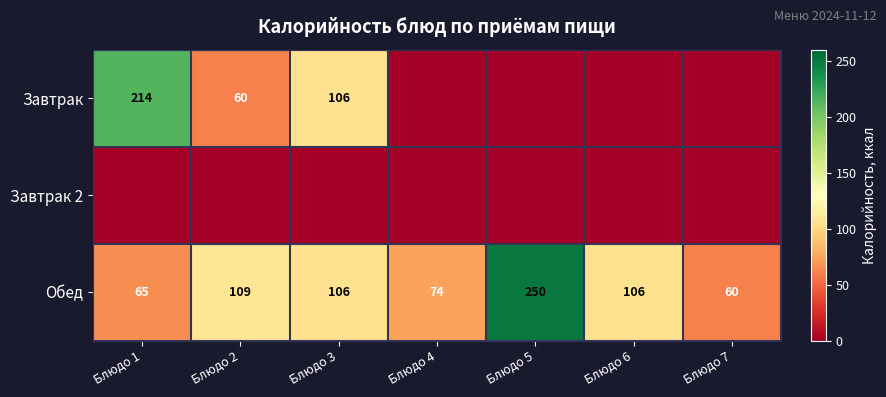

At which label is Обед closest to 155?

Блюдо 2